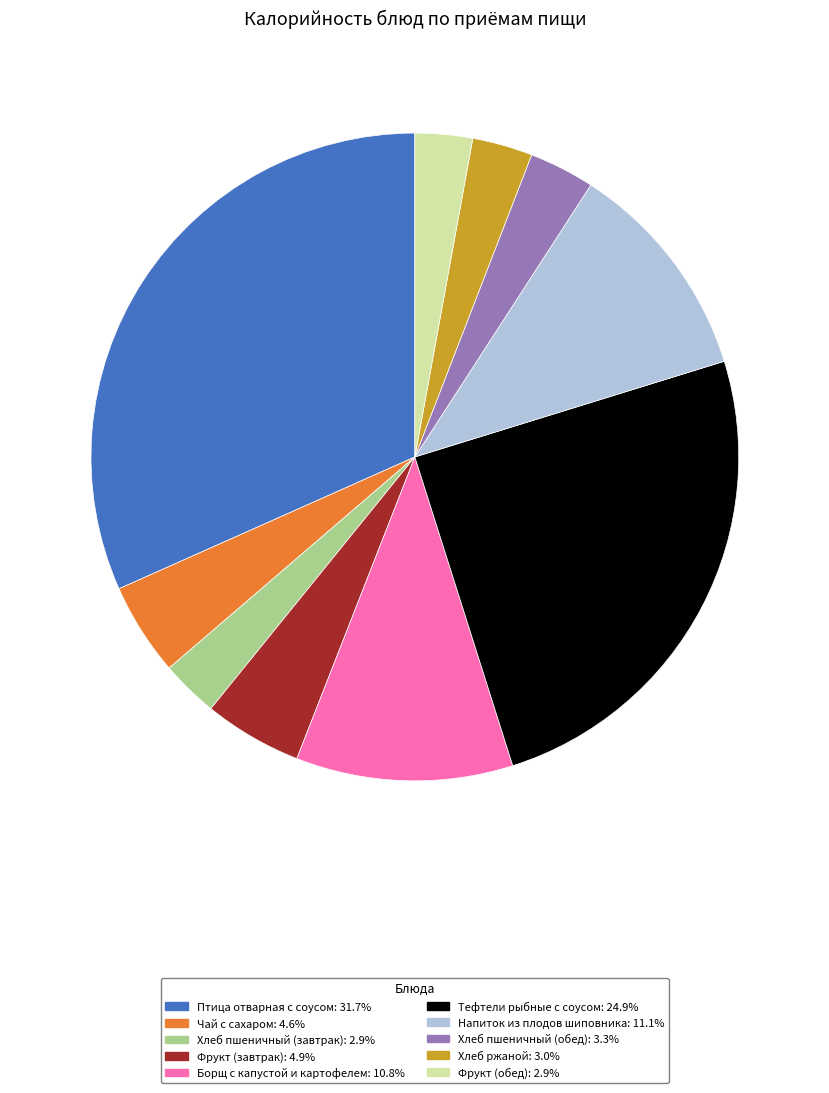

Do Птица отварная с соусом: 31.7% and Фрукт (завтрак): 4.9% together represent more than half of the pie?

No